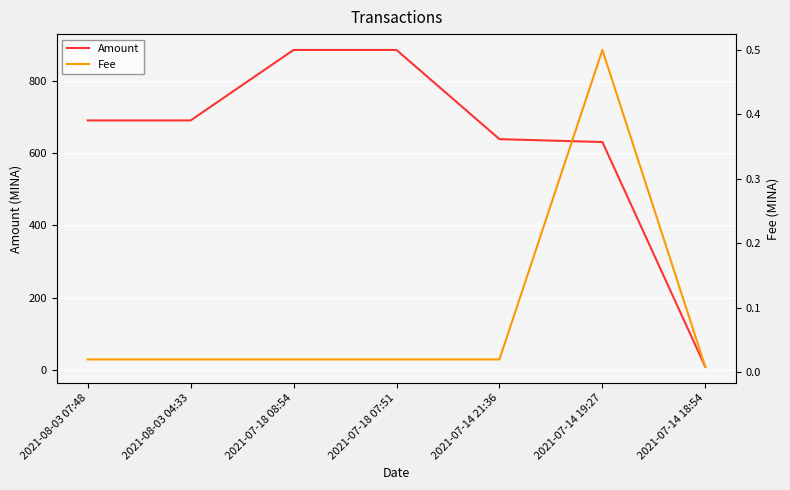

True or false: Amount and Fee cross at least once.

False